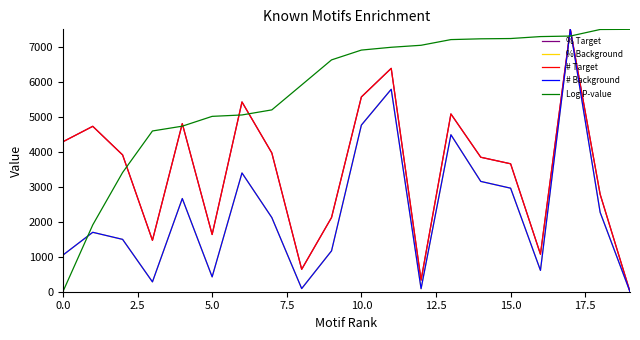

How many values in the Log P-value series exceed 6906?

10